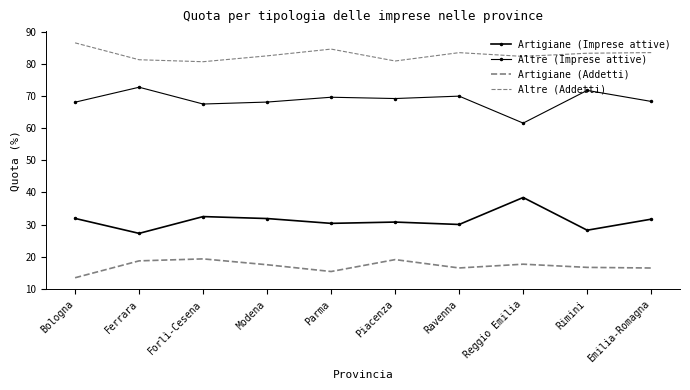

Is it true that Altre (Imprese attive) equals 68.1 at Modena?

True